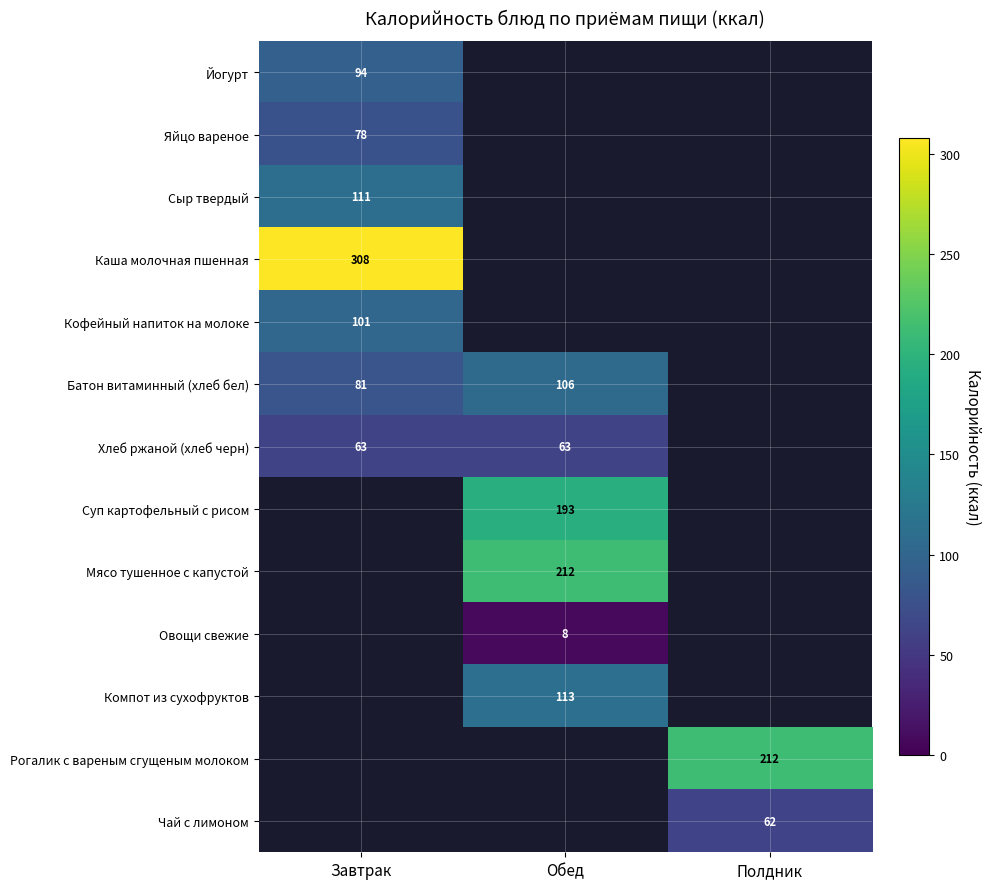

The value of Каша молочная пшенная at Завтрак is 188.1. True or false?

False